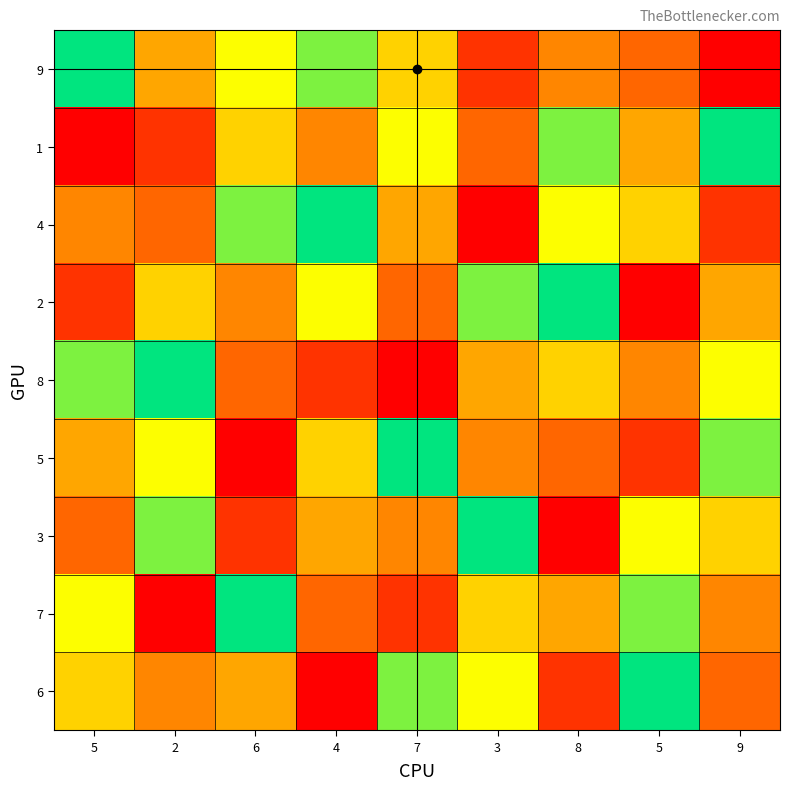

How many series are shown in this chart?

9